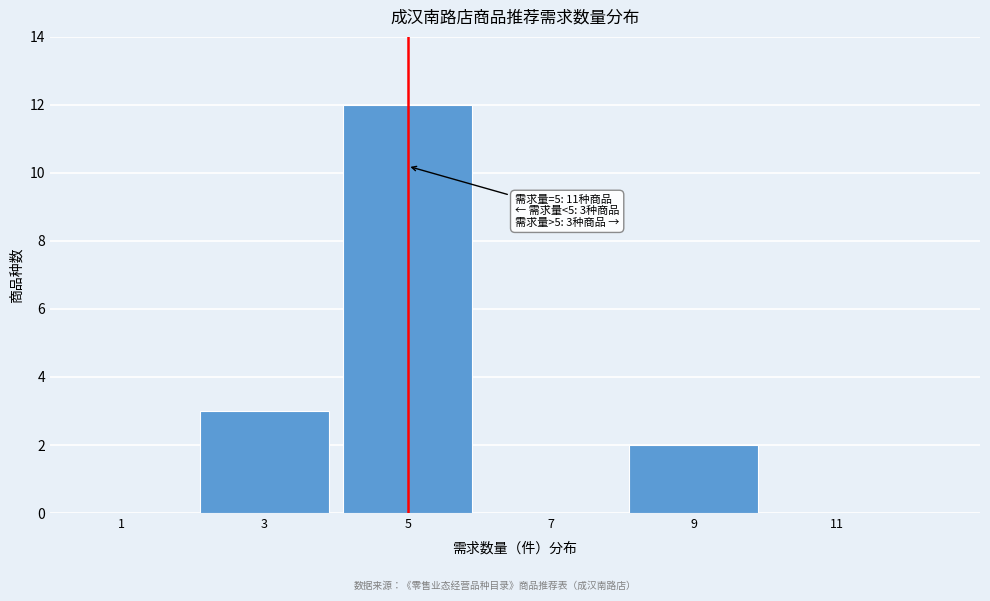

Reading right to left, transcribe all the data shown in this chart.

11=0	9=2	7=0	5=12	3=3	1=0